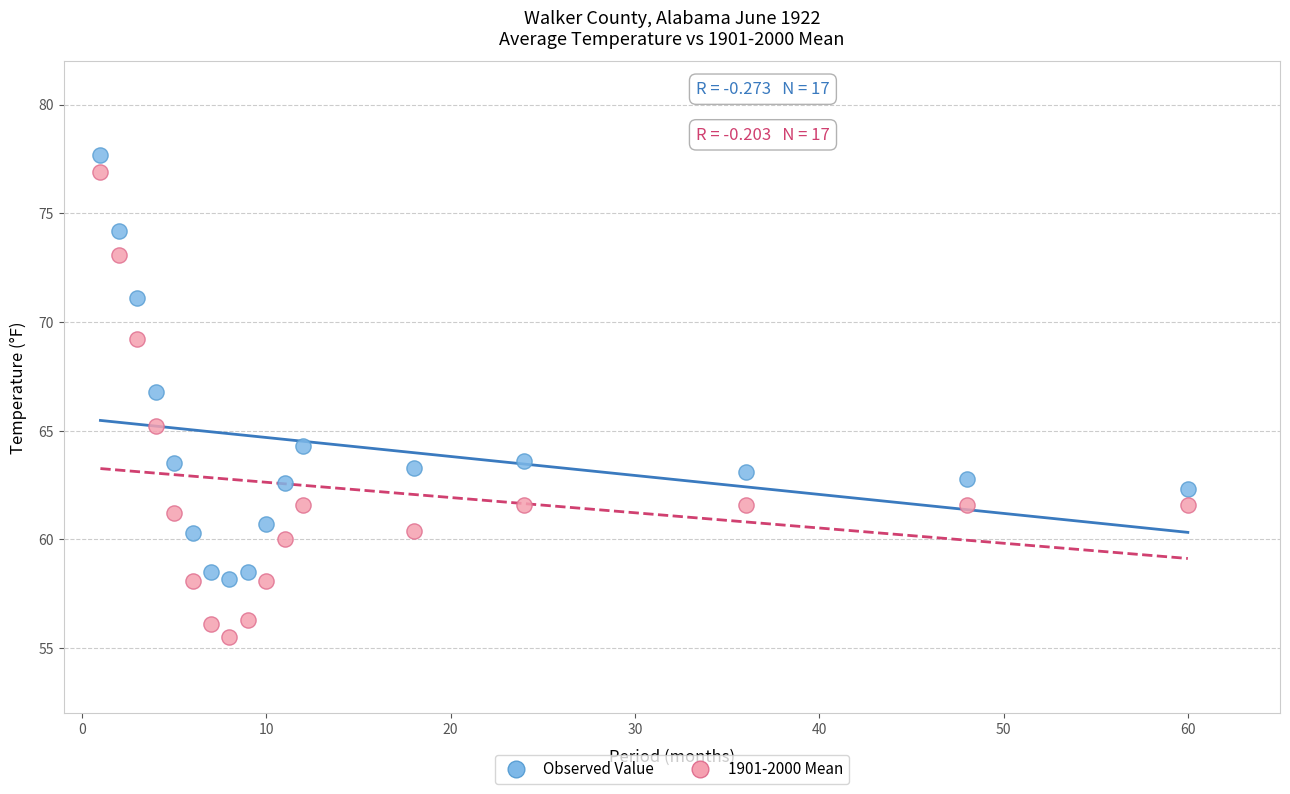

Across all data points, what is the range of Y values (max minus min)?

22.2